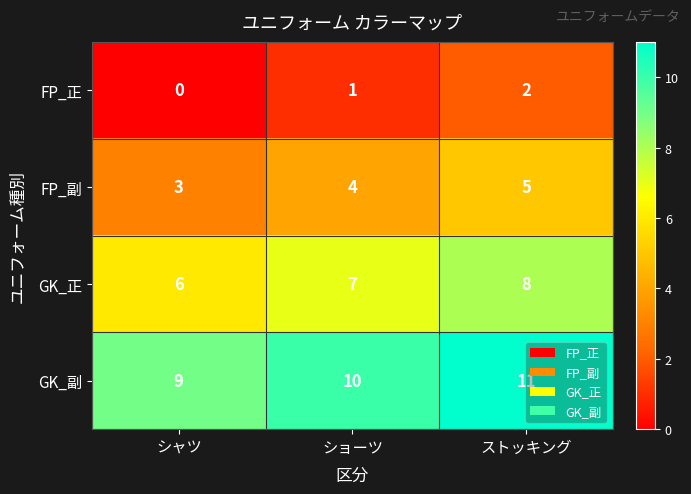

What is the sum of all FP_正 values?

3